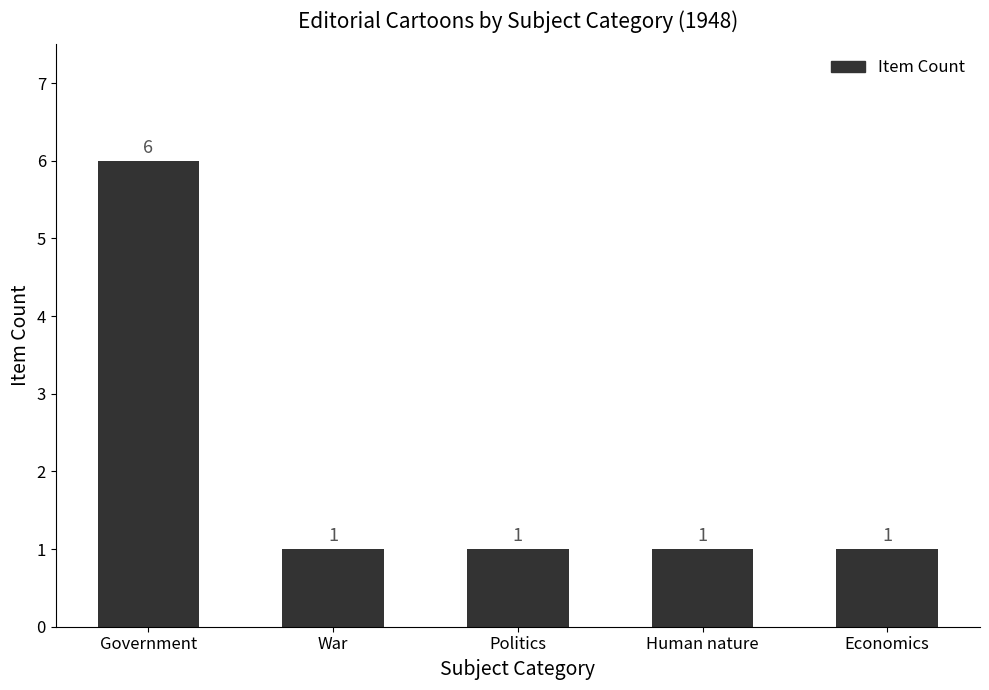

What is the label of the 4th bar from the right?

War